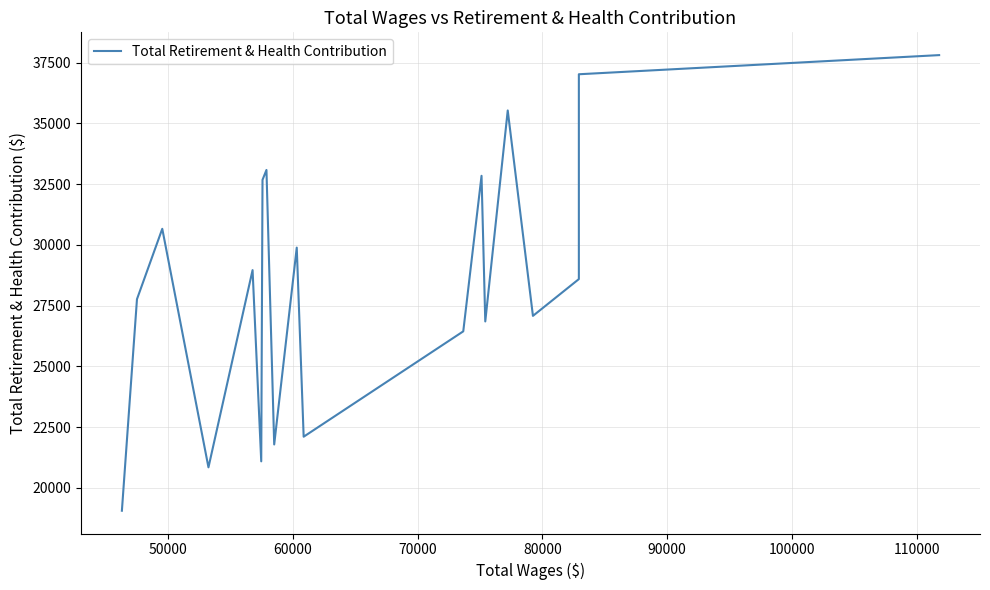

What is the maximum value shown in the chart?

37813